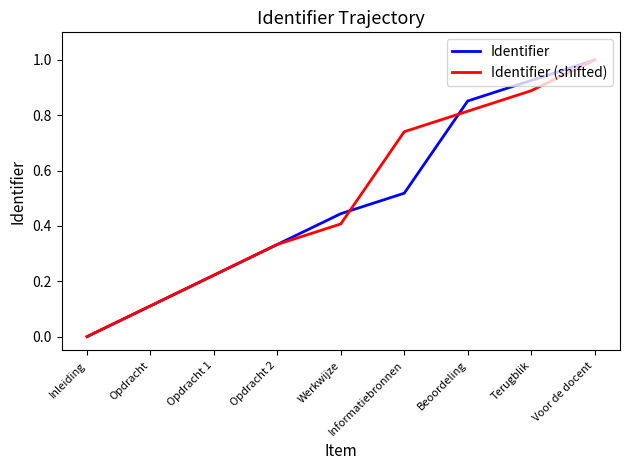

Which category has the lowest value across all series?

Inleiding